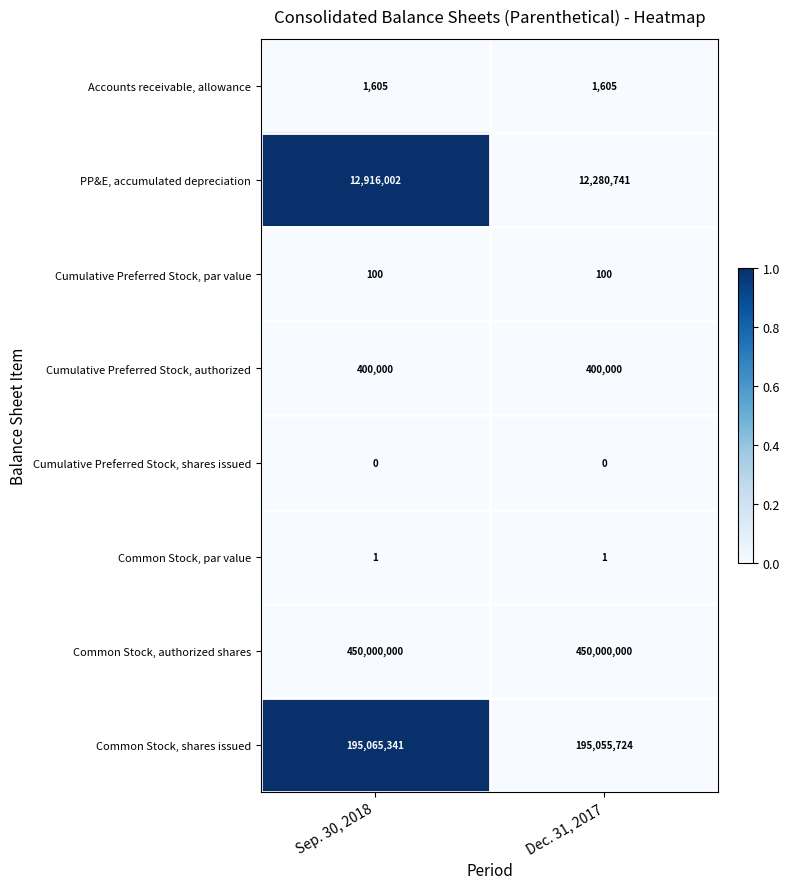

List the series in order of their peak value, highest first.

Common Stock, authorized shares, Common Stock, shares issued, PP&E, accumulated depreciation, Cumulative Preferred Stock, authorized, Accounts receivable, allowance, Cumulative Preferred Stock, par value, Common Stock, par value, Cumulative Preferred Stock, shares issued